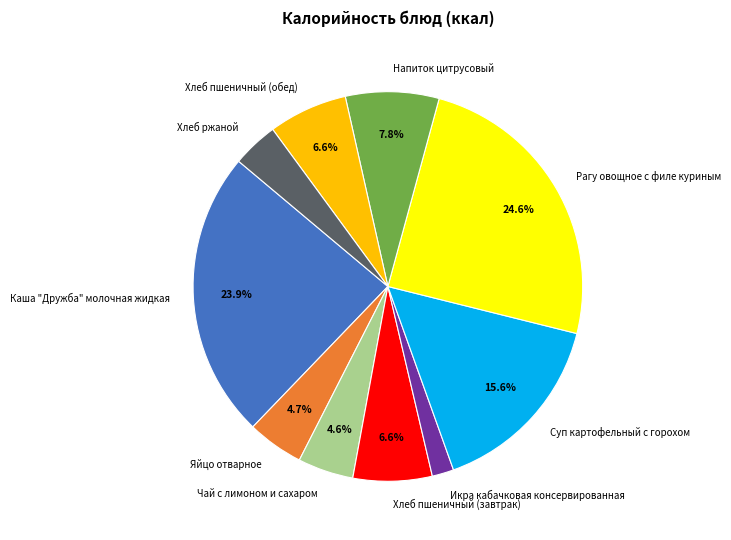

What is the ratio of the value at Яйцо отварное to the value at Напиток цитрусовый?

0.6